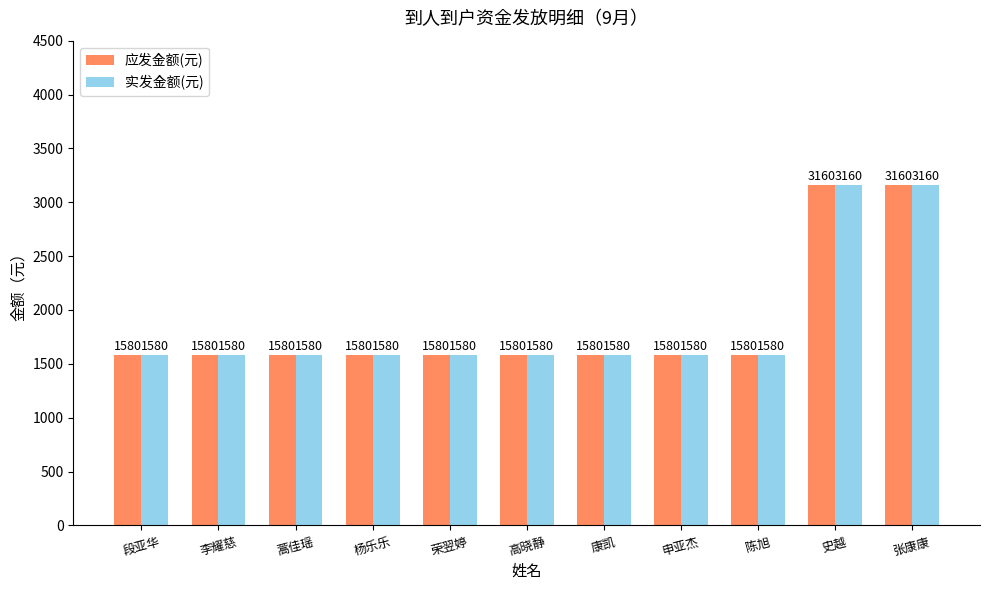

What is the label of the 7th bar from the left?

康凯